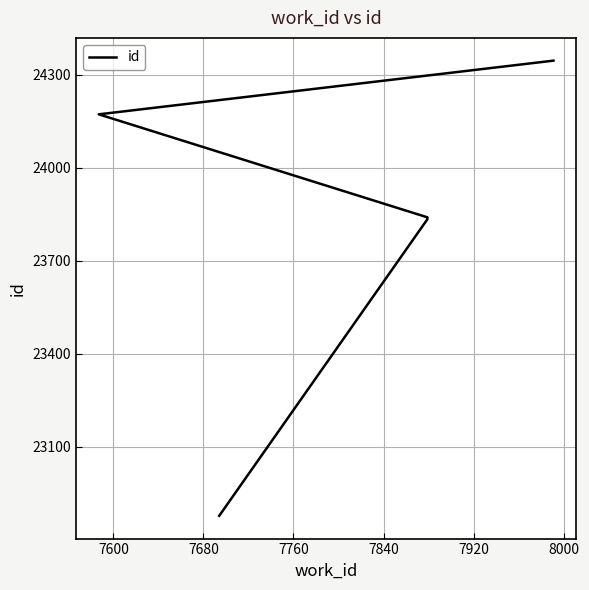

What is the change in value from 7840 to 7920?

+332